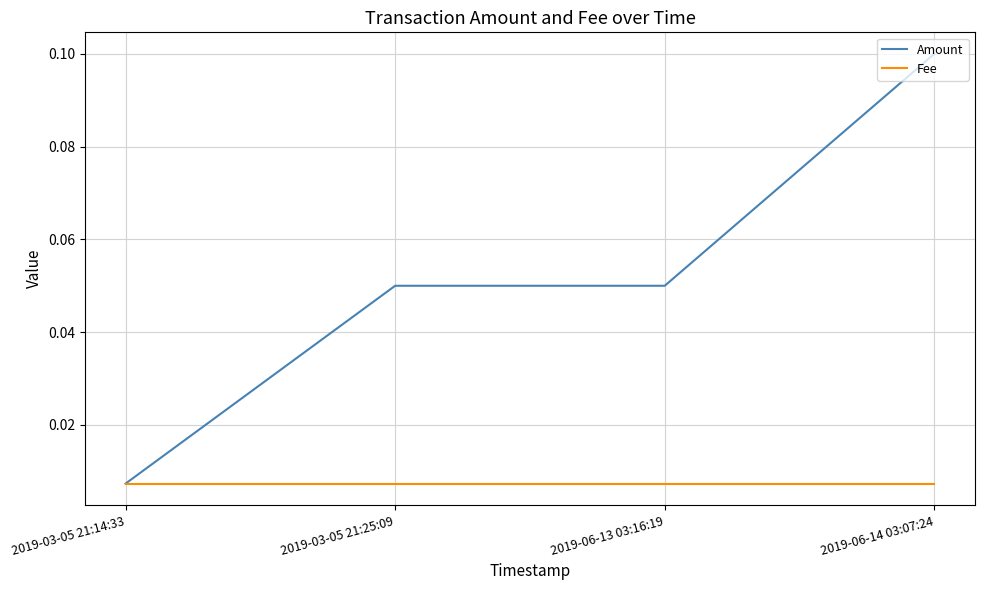

At how many categories does at least one series exceed 0?

4